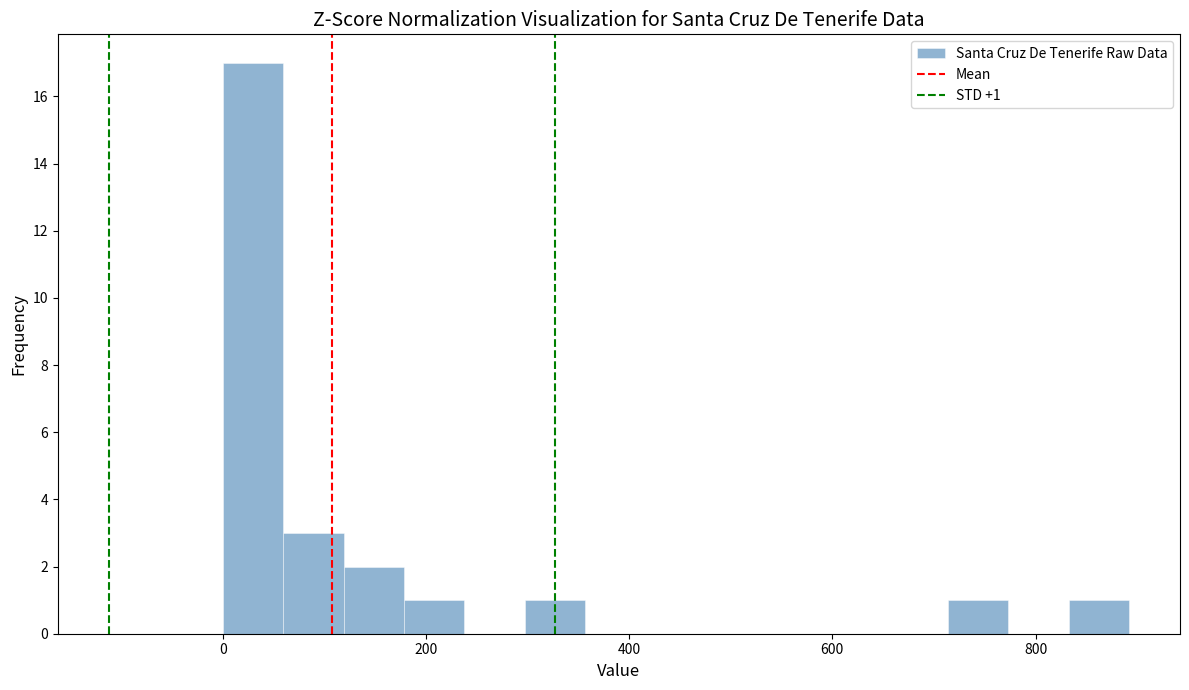

Around what value on the x-axis is the tallest bar? Give the approximate position of its centre, as read against the axis.

20